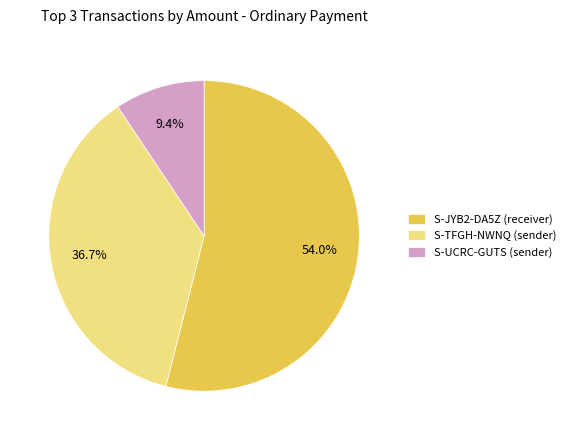

What percentage do S-UCRC-GUTS (sender) and S-JYB2-DA5Z (receiver) together represent?

63.3%